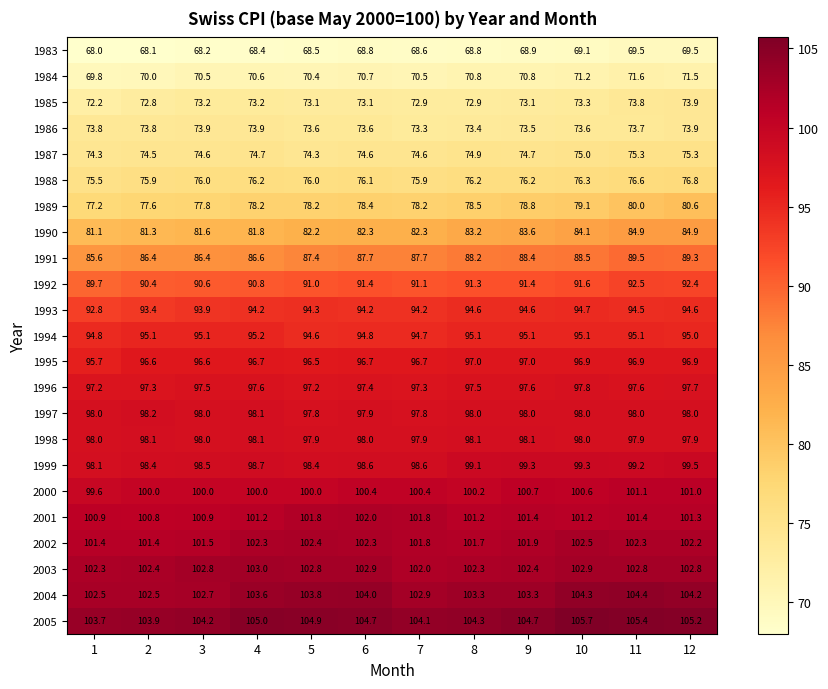

Which series has the widest spread of values?

1991